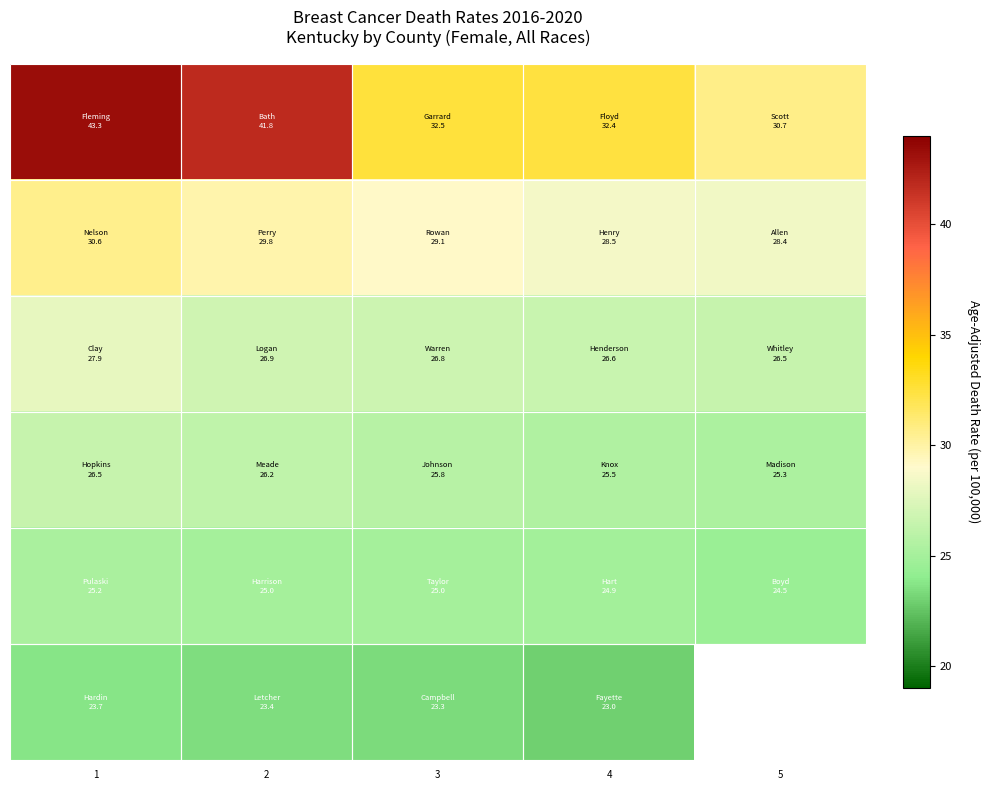

At which category is the sum across all series the highest?

1